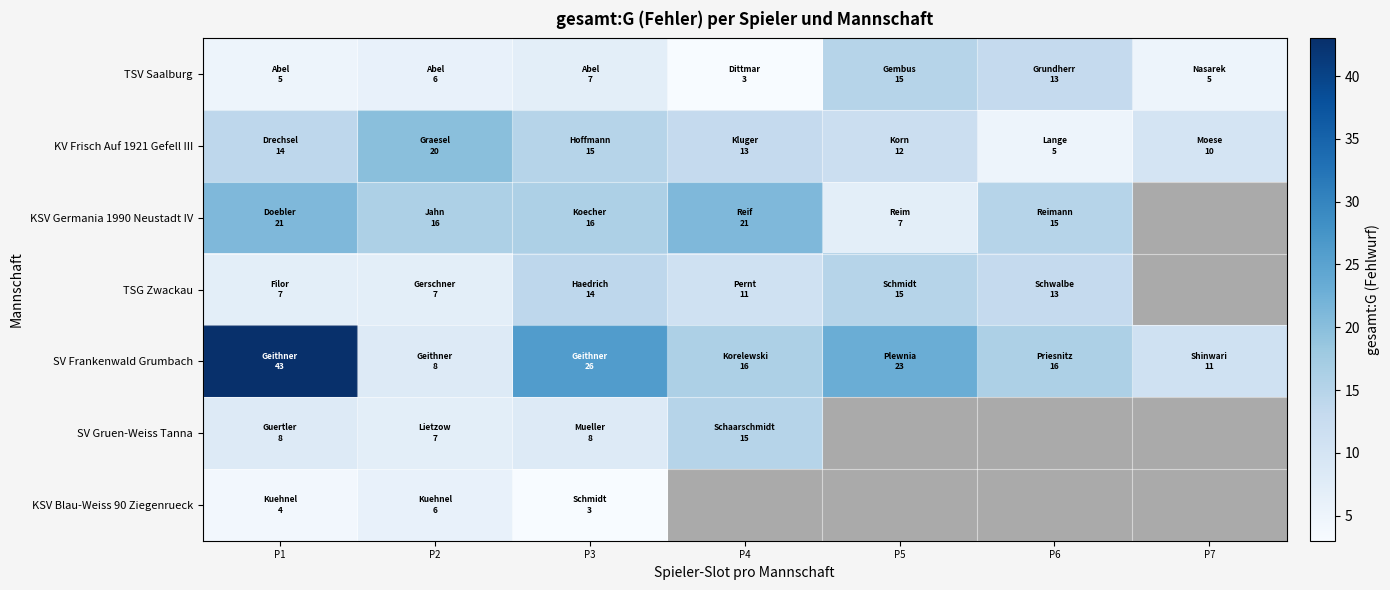

Is it true that KSV Germania 1990 Neustadt IV equals 21.0 at P1?

True